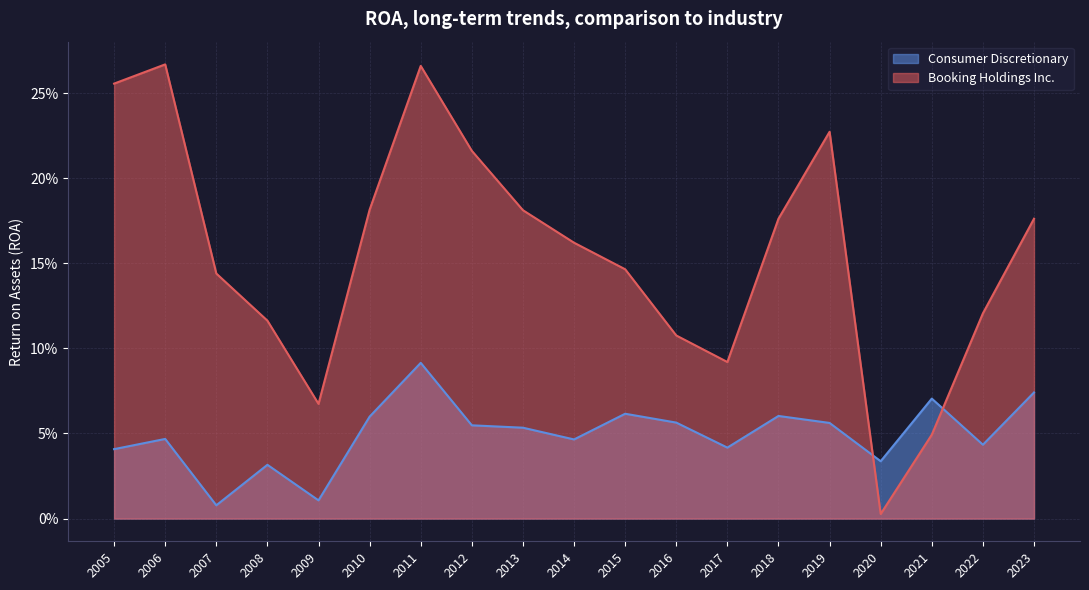

Rank the series by their maximum value, from highest to lowest.

Booking Holdings Inc., Consumer Discretionary